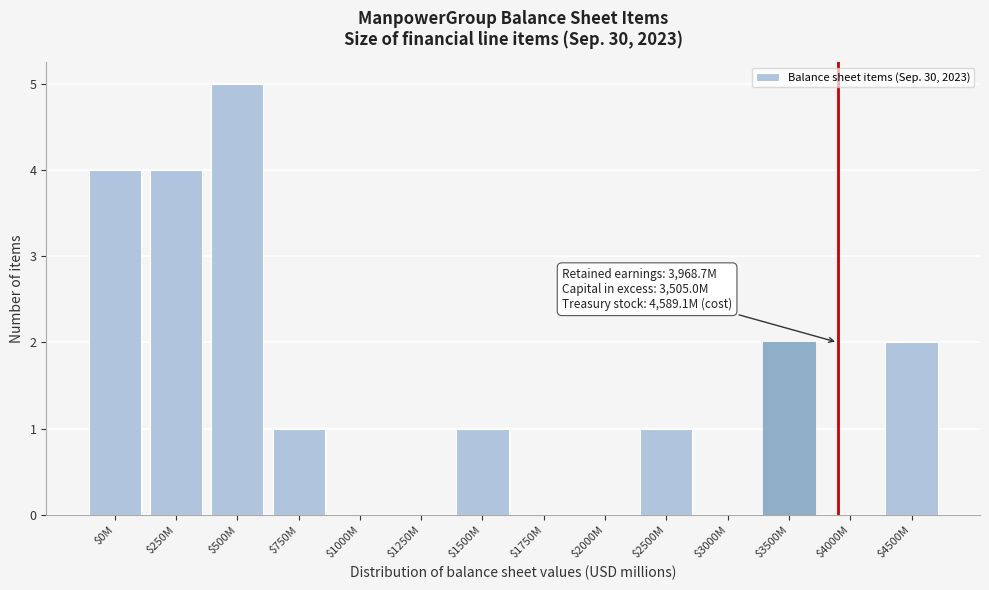

Which category has the highest value across all series?

$500M